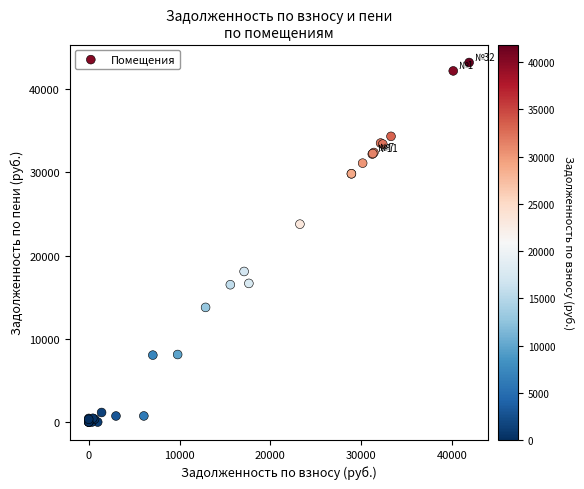

What Y value in the scatter plot is closest to 21598?

23776.9